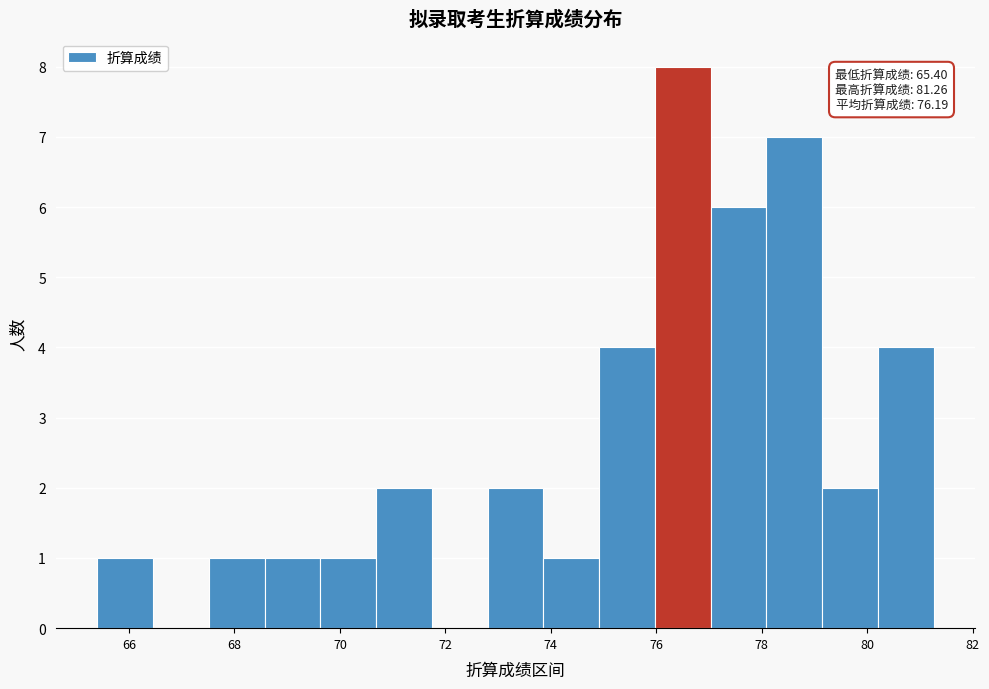

Which range on the x-axis has the tallest bar?

76.0 to 77.0